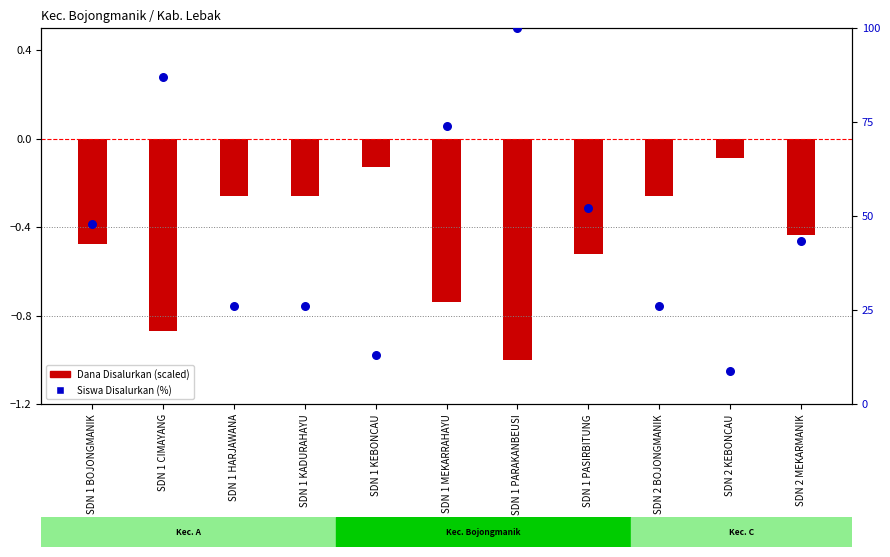

What are all the series names shown in the legend?

Dana Disalurkan (scaled), Siswa Disalurkan (%)